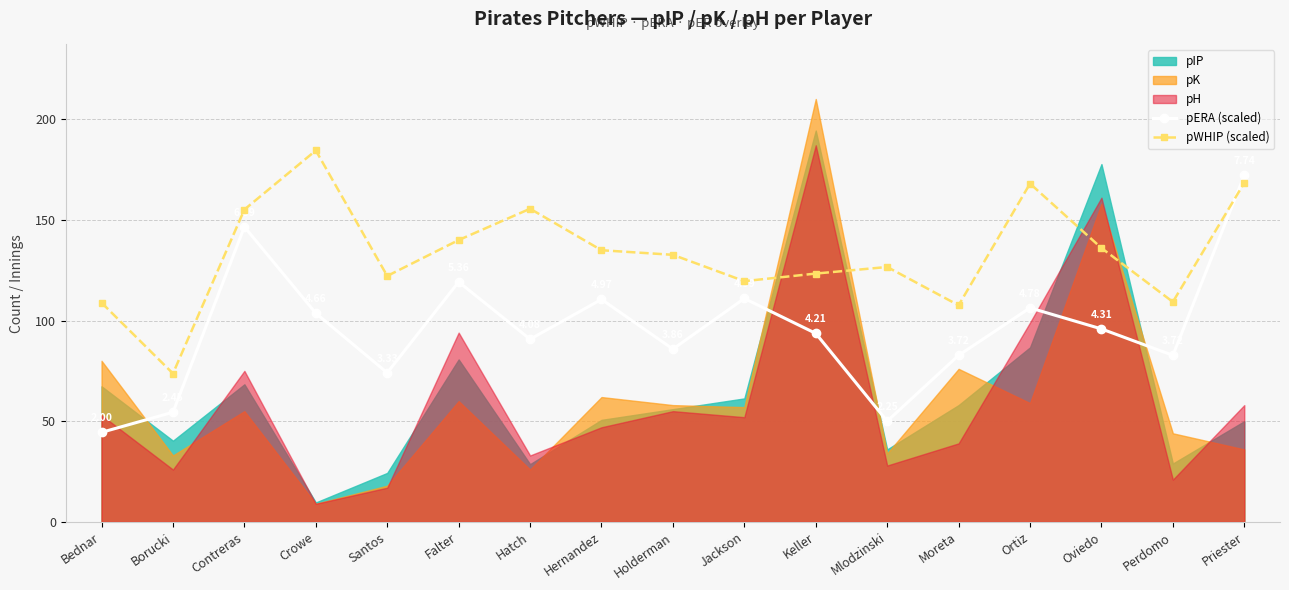

How many times do pERA (scaled) and pWHIP (scaled) cross each other?

1